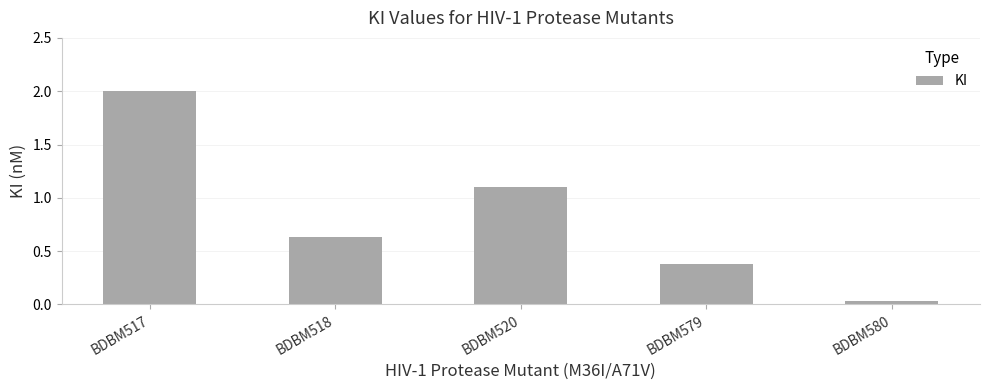

Which label corresponds to the largest value in the chart?

BDBM517